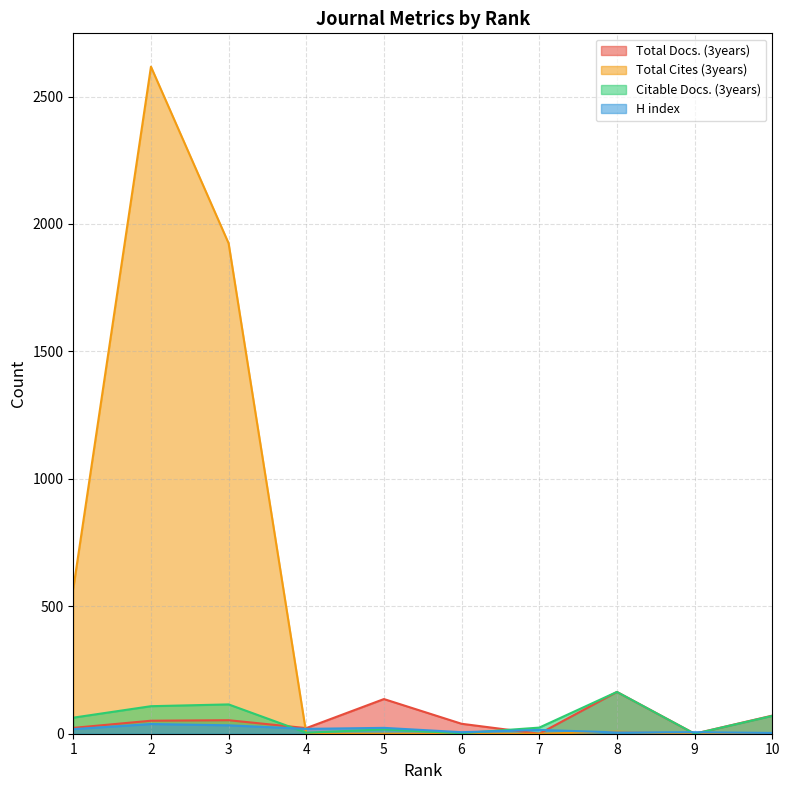

What value does the Total Cites (3years) series have at 2, to the nearest 50?

2600